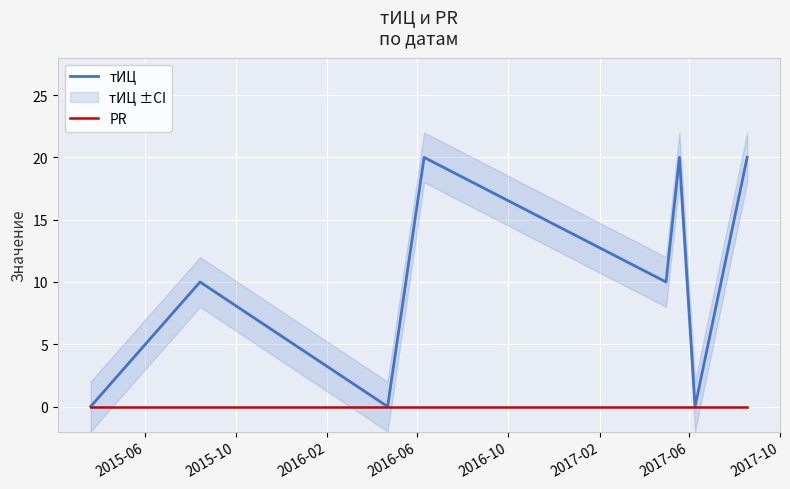

How many values in the тИЦ series are below 10?

3